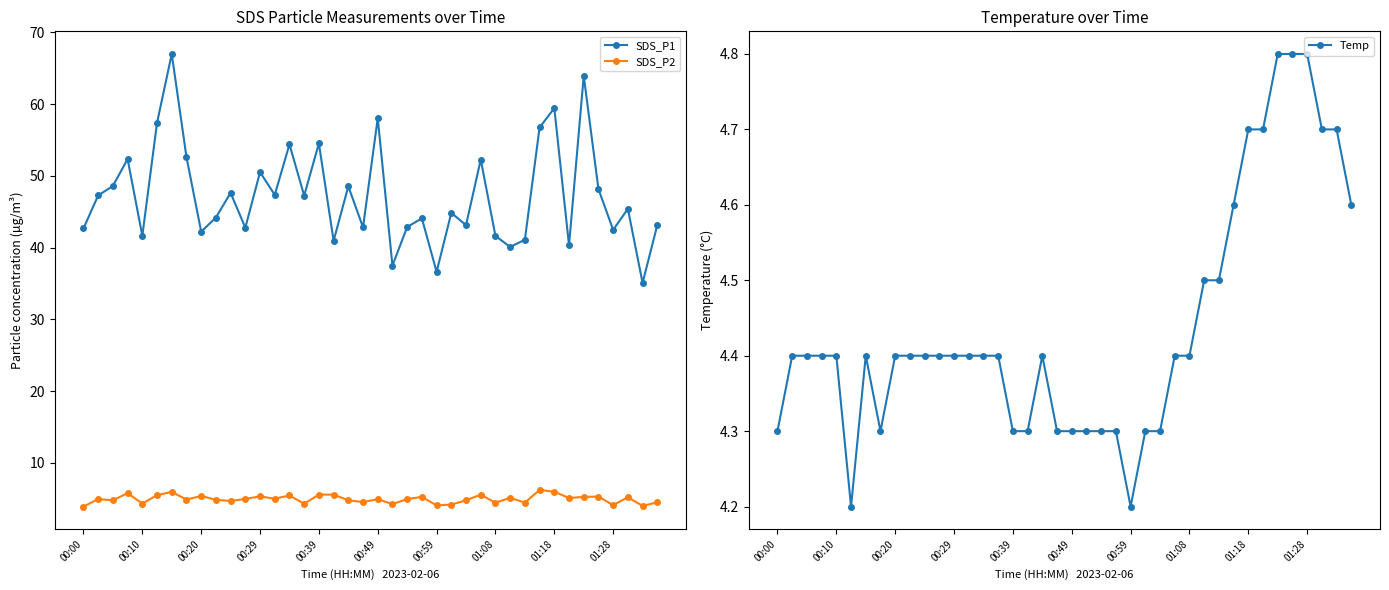

What is the lowest value of the SDS_P1 series?

35.1